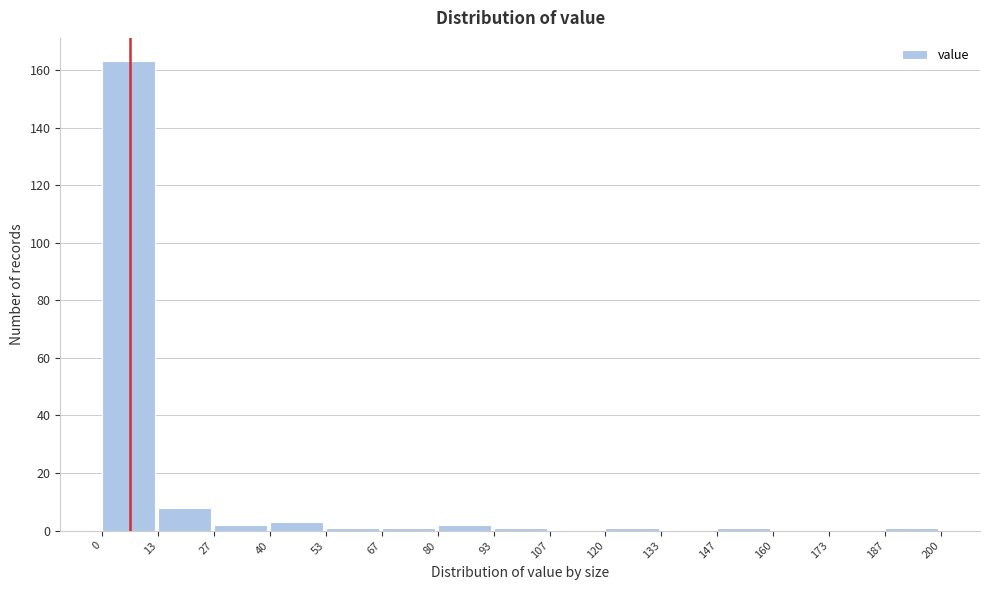

Reading left to right, list every bar in this chart as the range it spans on the x-axis followed by its height. The values are not printed on the chart, so give them approximately, as read against the axis.

0 to 13: 164
13 to 27: 8
27 to 40: 2
40 to 53: 4
53 to 67: under 2
67 to 80: under 2
80 to 93: 2
93 to 107: under 2
107 to 120: 0
120 to 133: under 2
133 to 147: 0
147 to 160: under 2
160 to 173: 0
173 to 187: 0
187 to 200: under 2